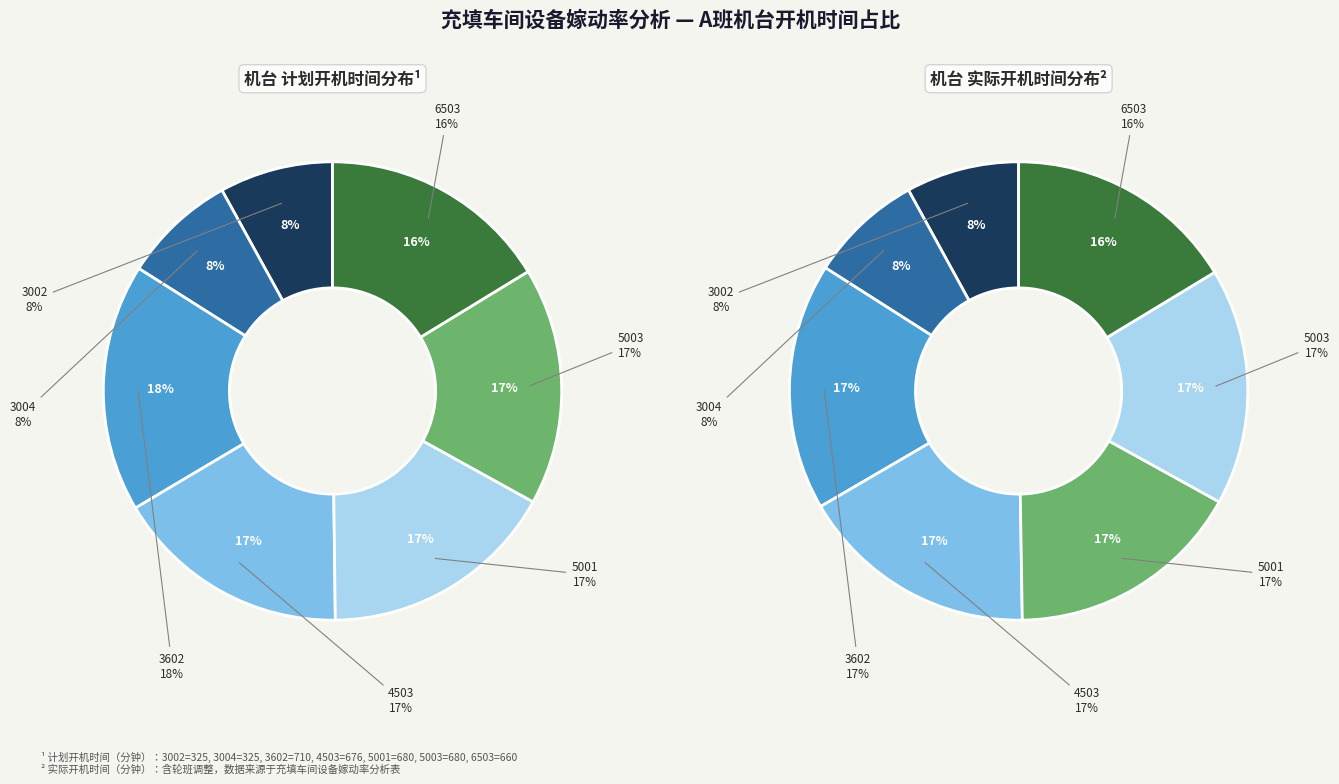

To the nearest percent, what percentage of the pie is 3004?

8%